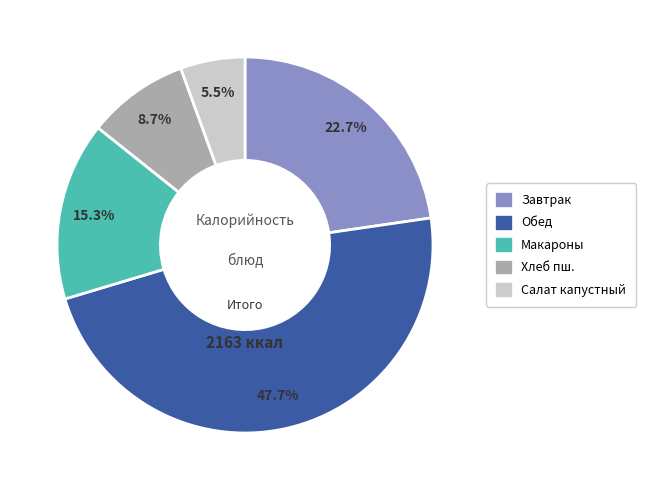

Rank the categories by value from lowest to highest.

Салат капустный, Хлеб пш., Макароны, Завтрак, Обед